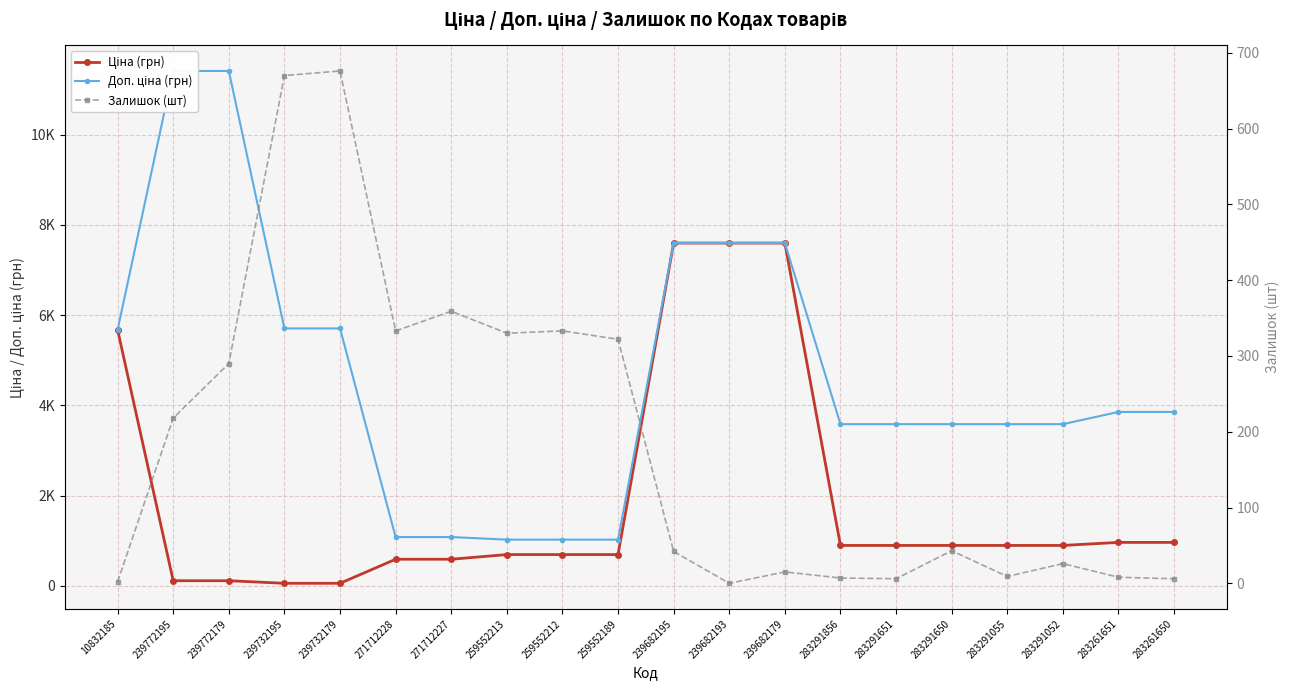

Which series has the largest total across all categories?

Доп. ціна (грн)